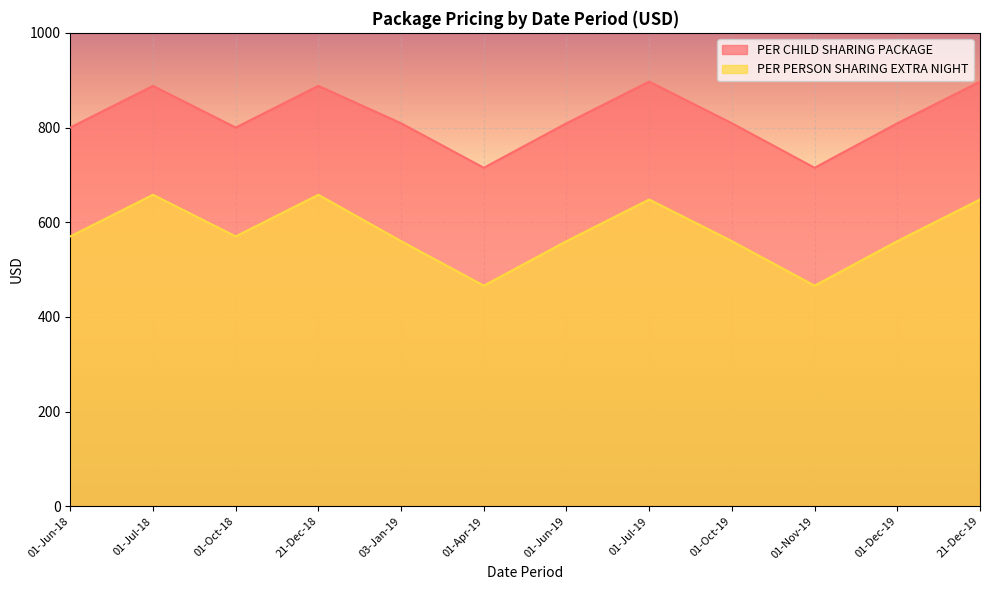

True or false: PER PERSON SHARING EXTRA NIGHT has more than 1 points higher than both neighbors.

True